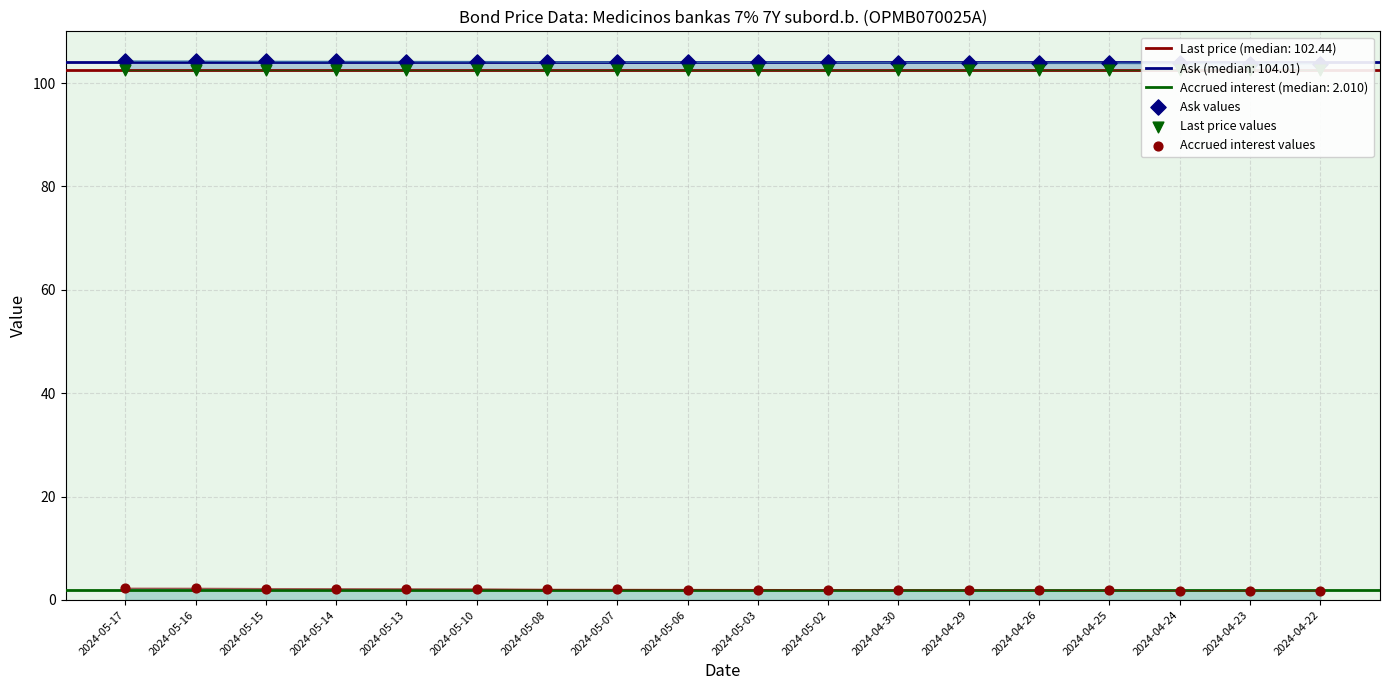

At how many categories does at least one series exceed 69?

18